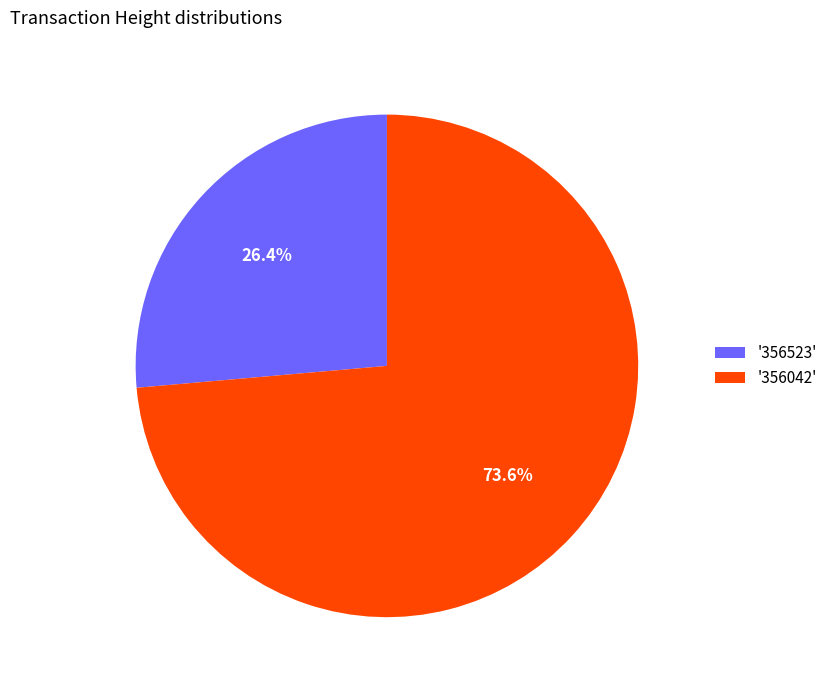

Count the number of slices in the pie.

2